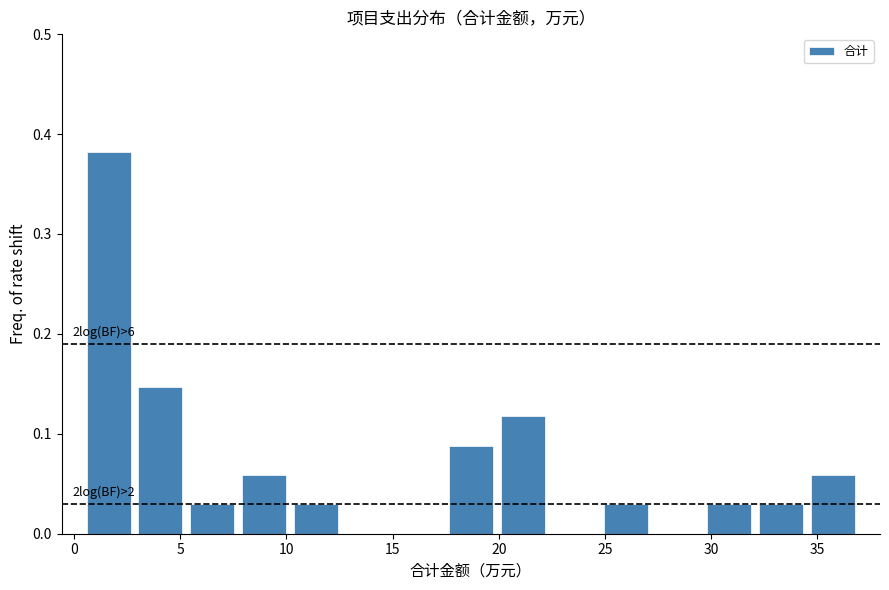

Over which range of the x-axis is the bar tallest?

0.5 to 3.0